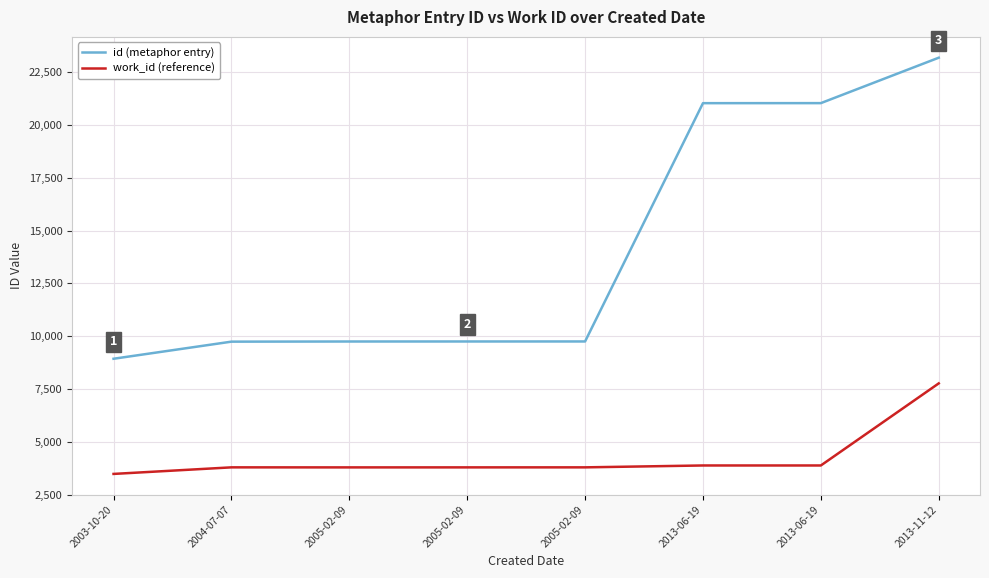

How many lines are shown in the chart?

2